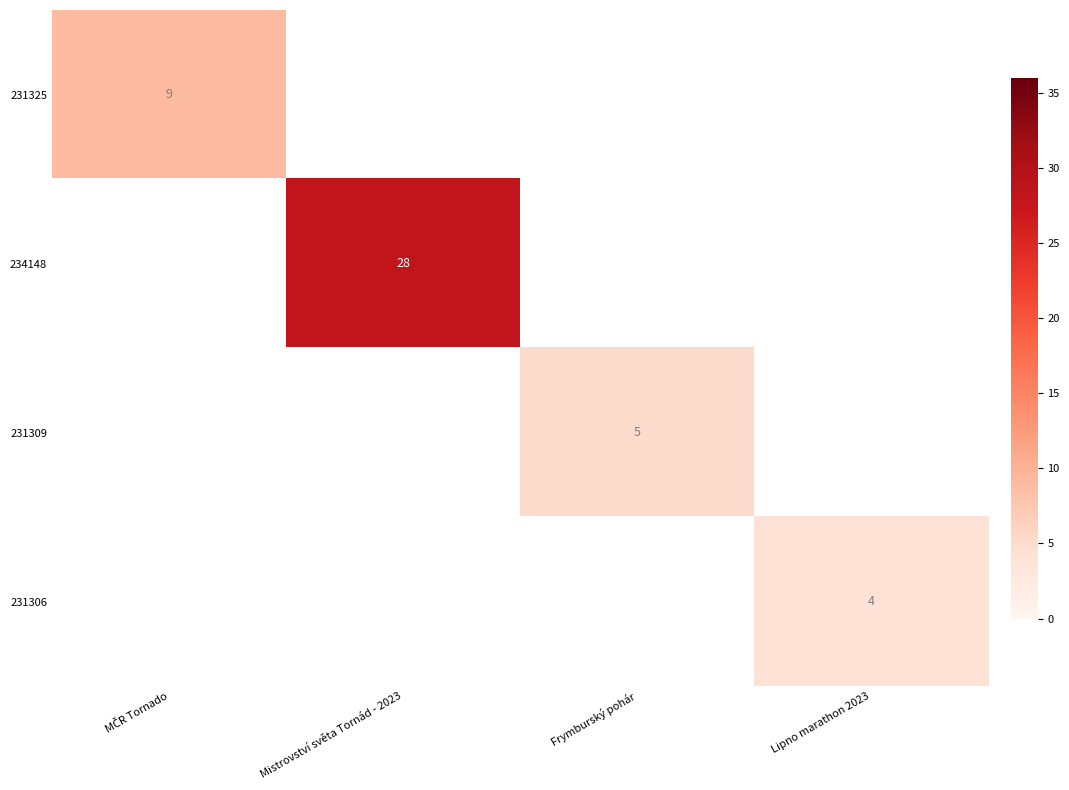

Rank the categories by 231325 value from highest to lowest.

MČR Tornado, Mistrovství světa Tornád - 2023, Frymburský pohár, Lipno marathon 2023